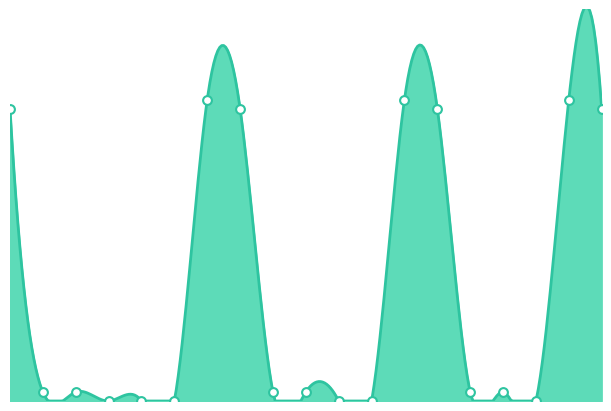

Between 8 and 17, which is larger?

8